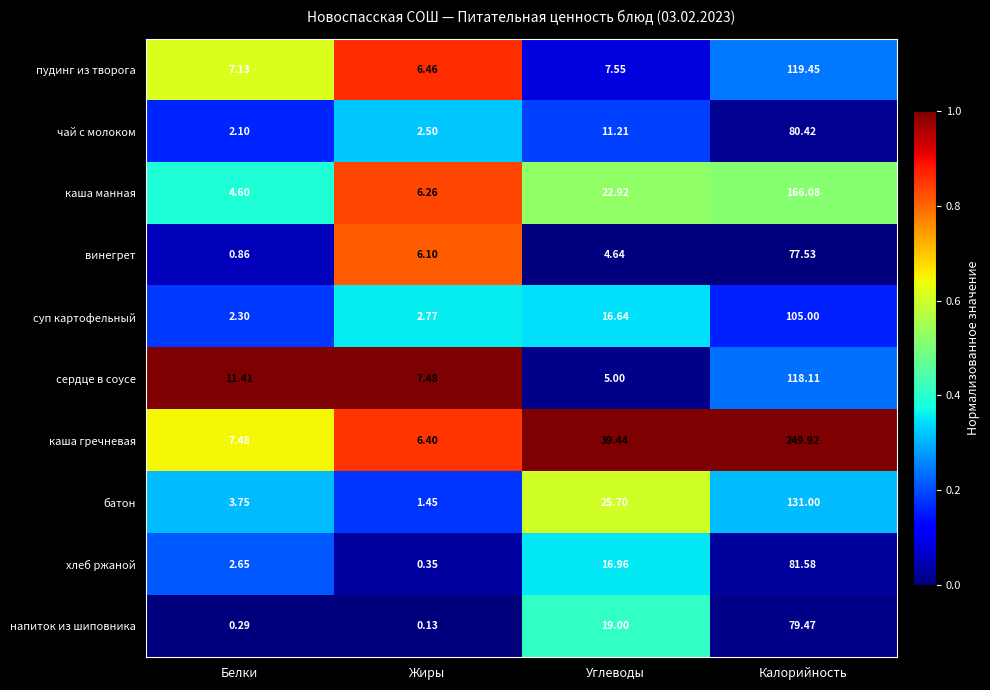

At which label does суп картофельный first exceed 16?

Углеводы